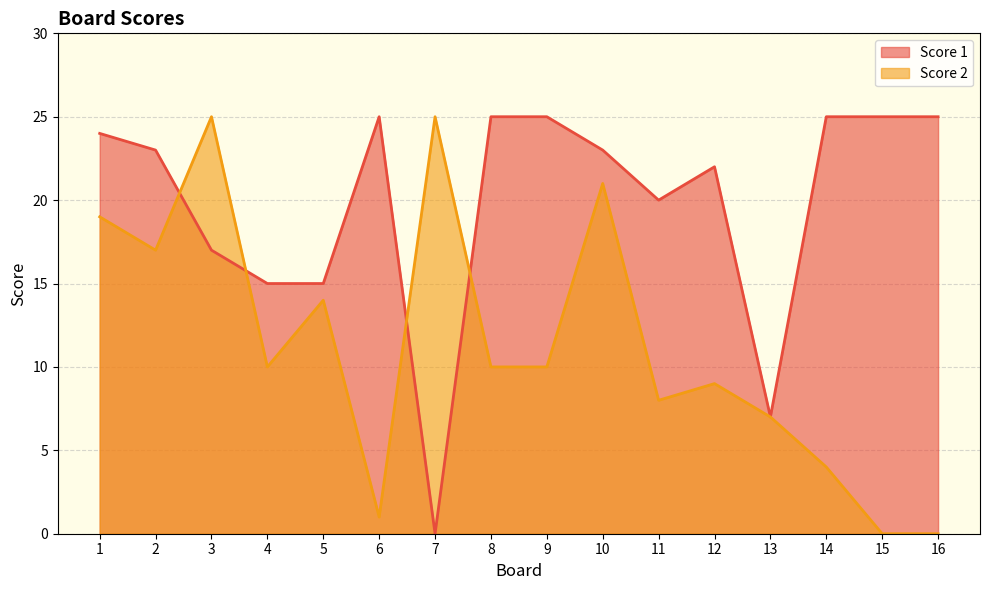

The Score 2 series shows 0 at 15. True or false?

True